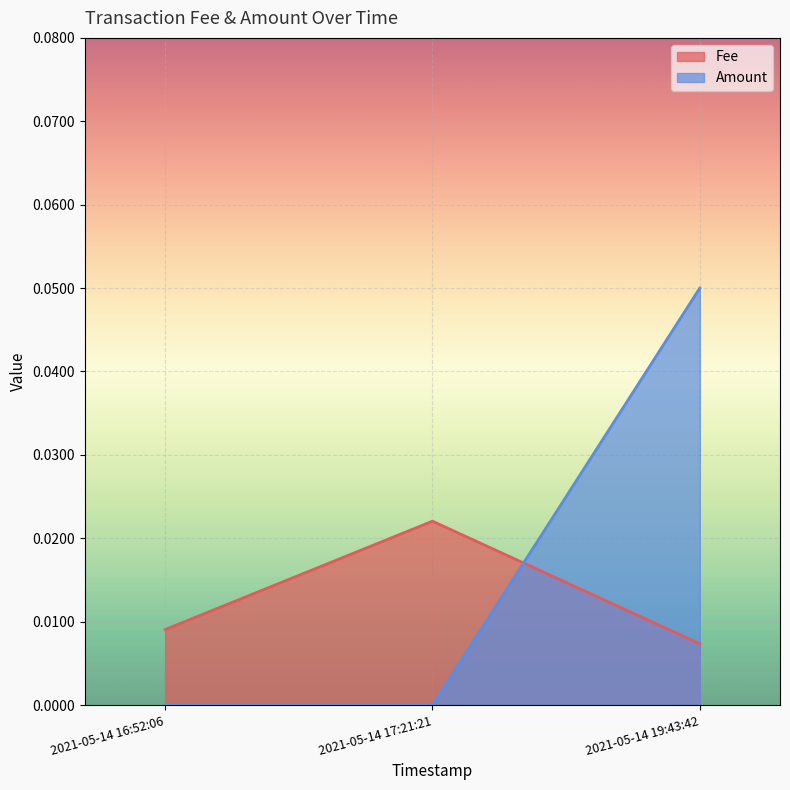

How many Fee values are between 0 and 1?

3